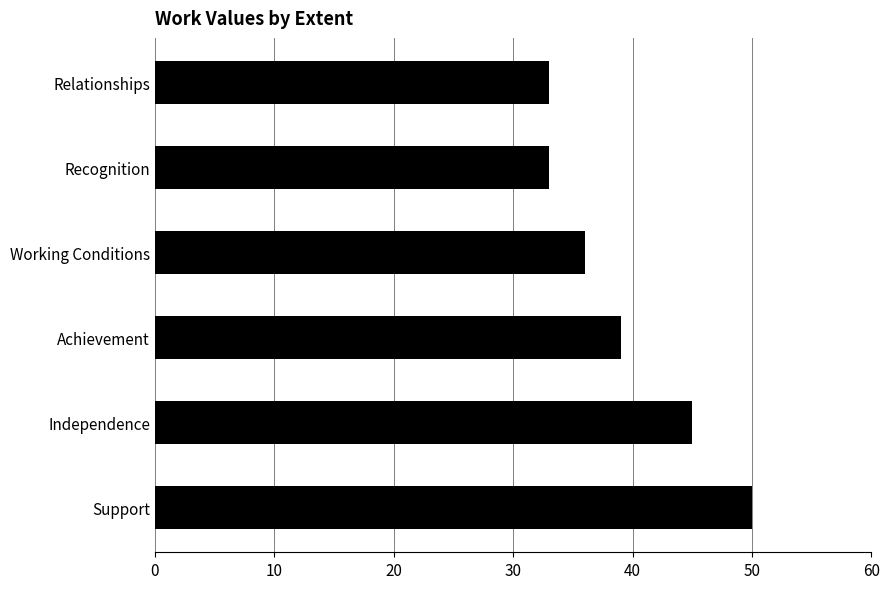

Where is the data nearest to the value 41?

Achievement